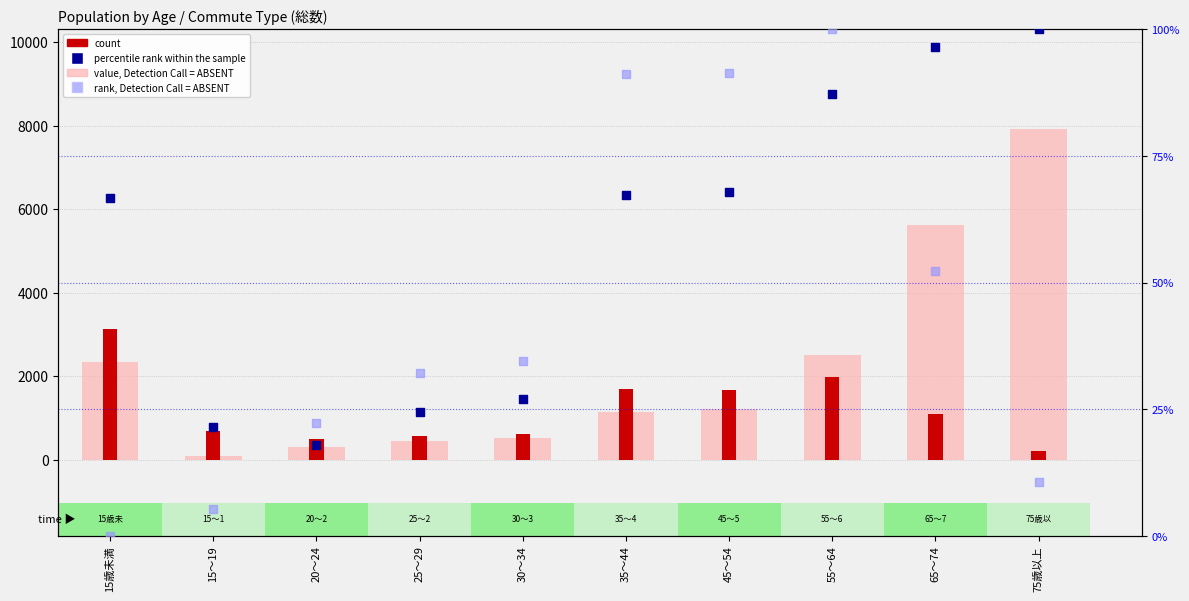

Is the value of value, Detection Call = ABSENT at 25～29 greater than the value of percentile rank within the sample at 65～74?

Yes